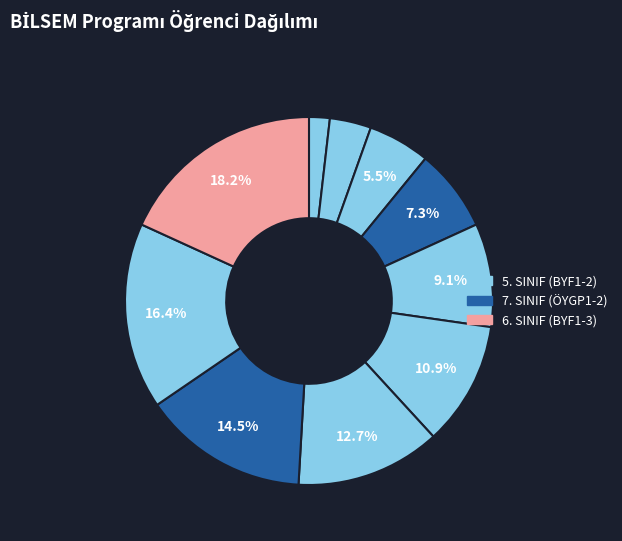

Which category has the biggest portion of the pie?

Zeynep Gülce K.